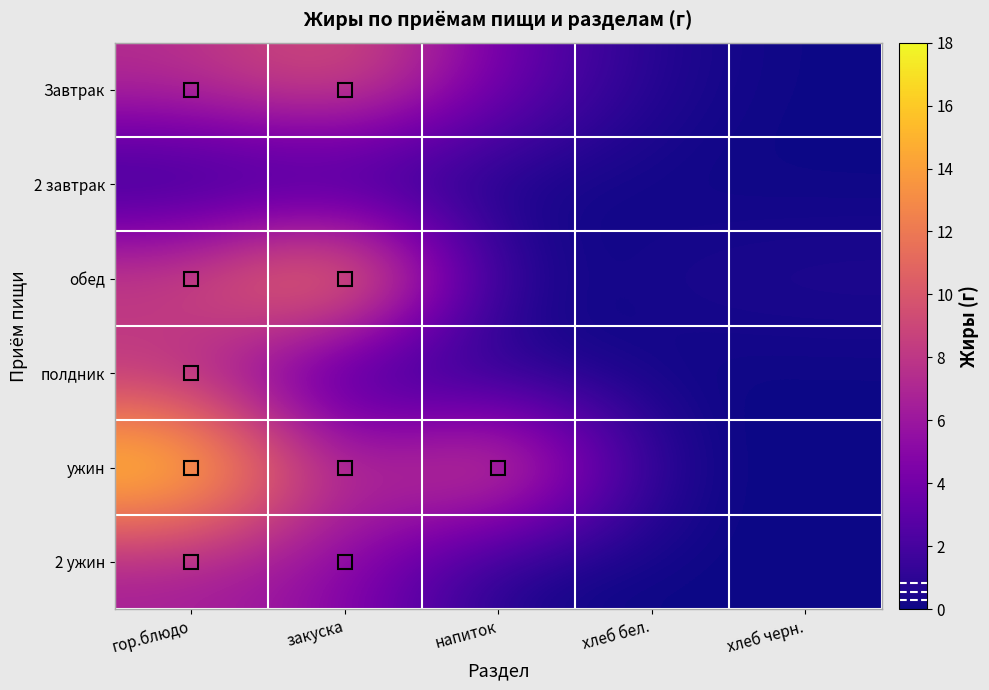

What is the difference between the highest and lowest values at гор.блюдо?

18.0